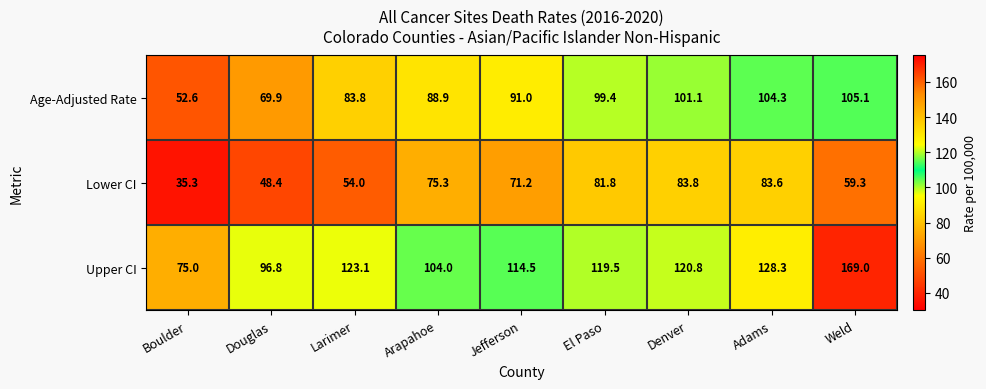

At which label does Lower CI reach its minimum?

Boulder